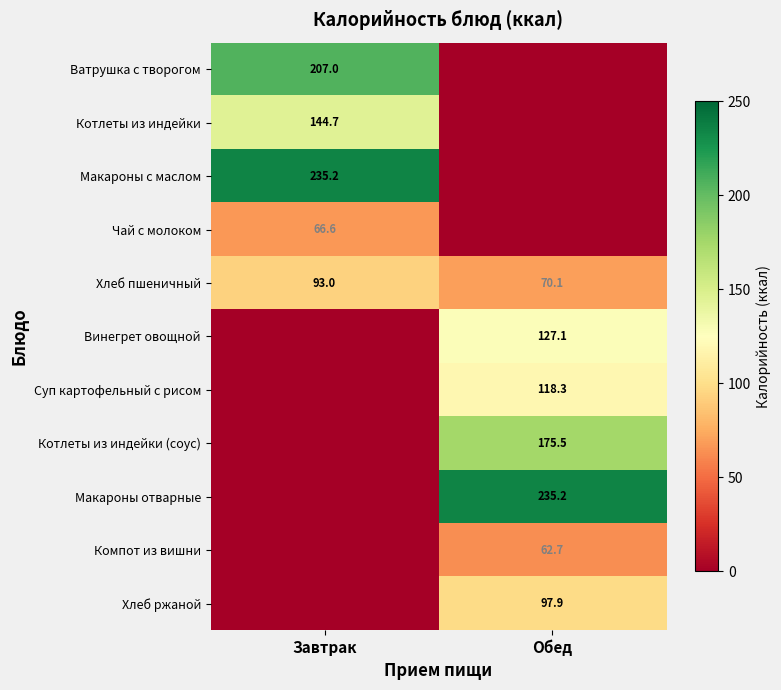

Is the value of Хлеб пшеничный at Обед greater than the value of Суп картофельный с рисом at Обед?

No